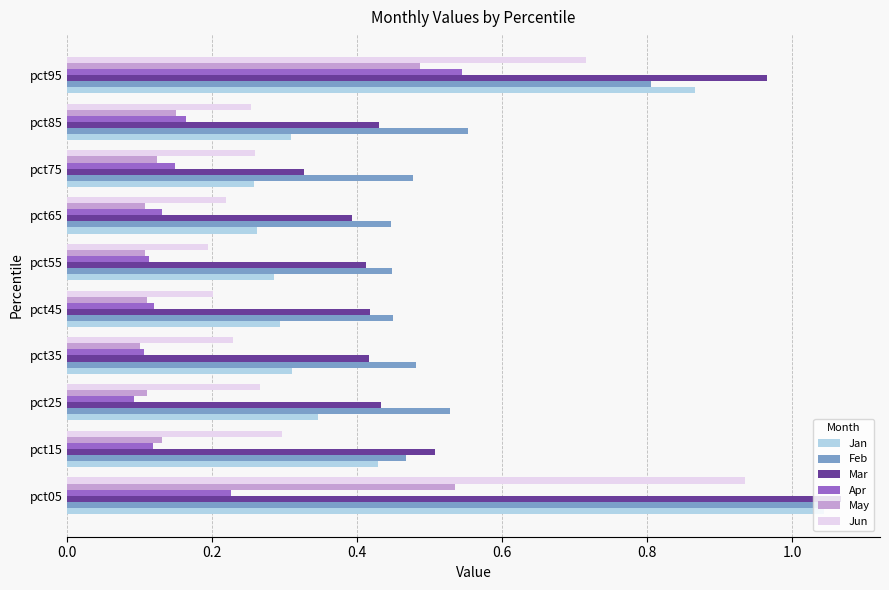

The value of Jan at pct65 is 0.1. True or false?

False